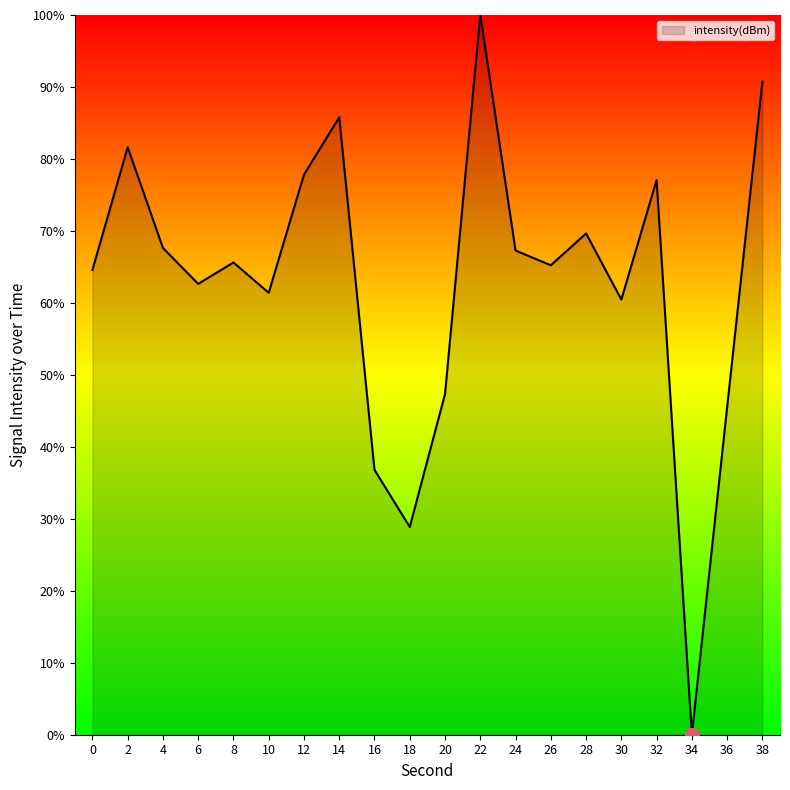

Which category has the lowest value across all series?

34